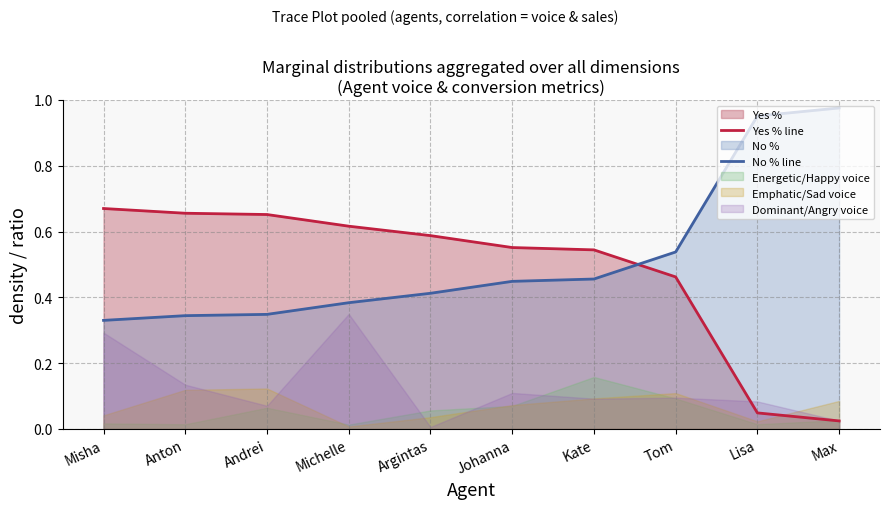

How many intersections are there between Yes % line and No % line?

1